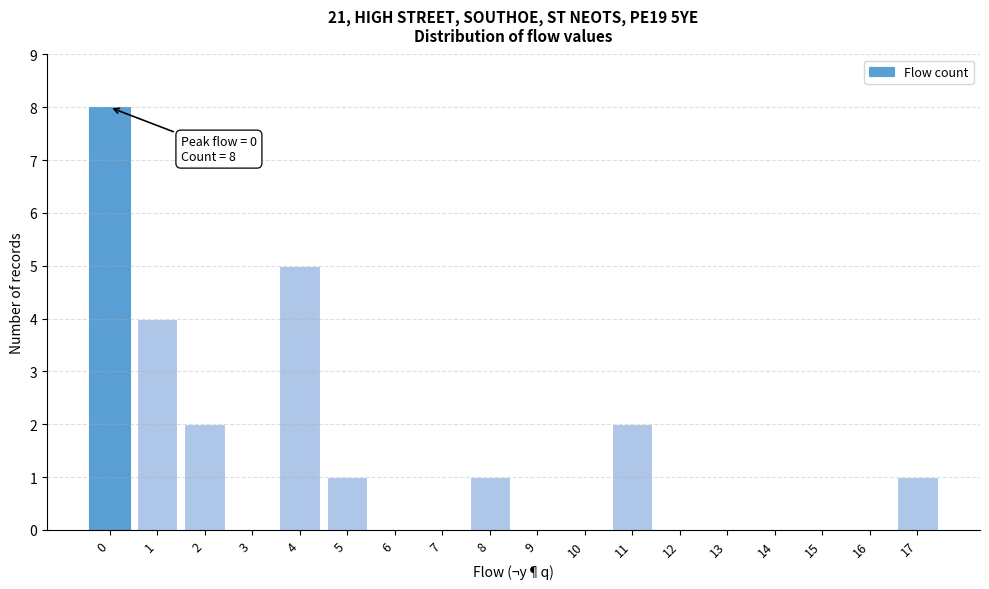

Reading left to right, what are all the values shown in this chart?

0=8	1=4	2=2	3=0	4=5	5=1	6=0	7=0	8=1	9=0	10=0	11=2	12=0	13=0	14=0	15=0	16=0	17=1